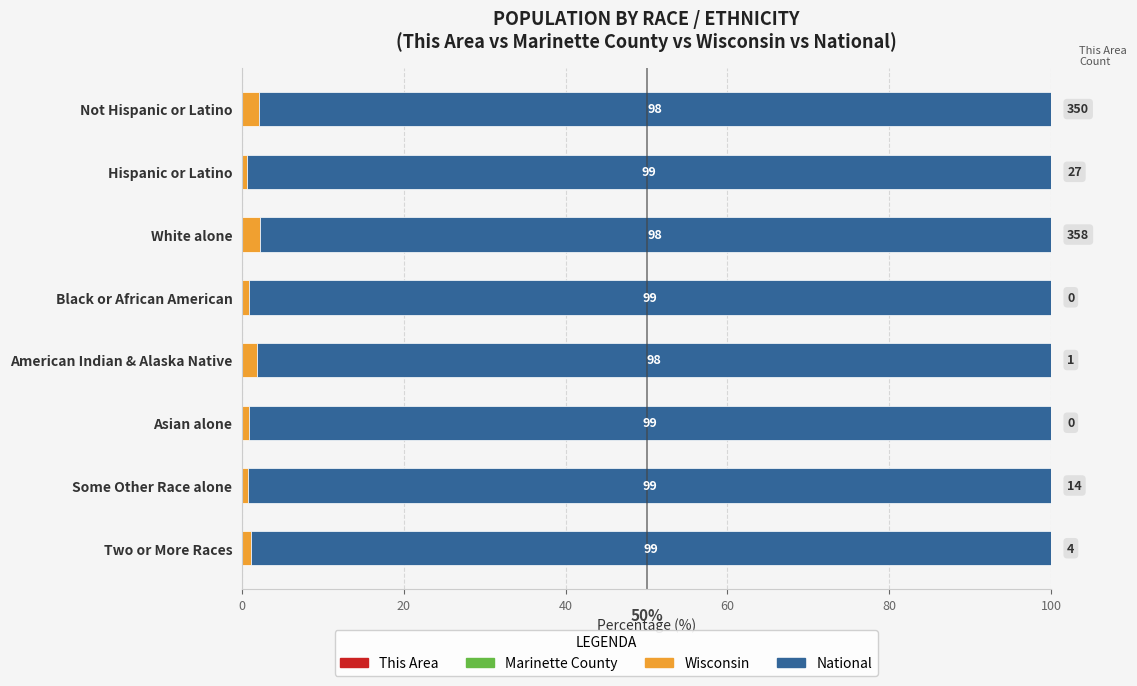

What is the total value across all series at White alone?

100.0